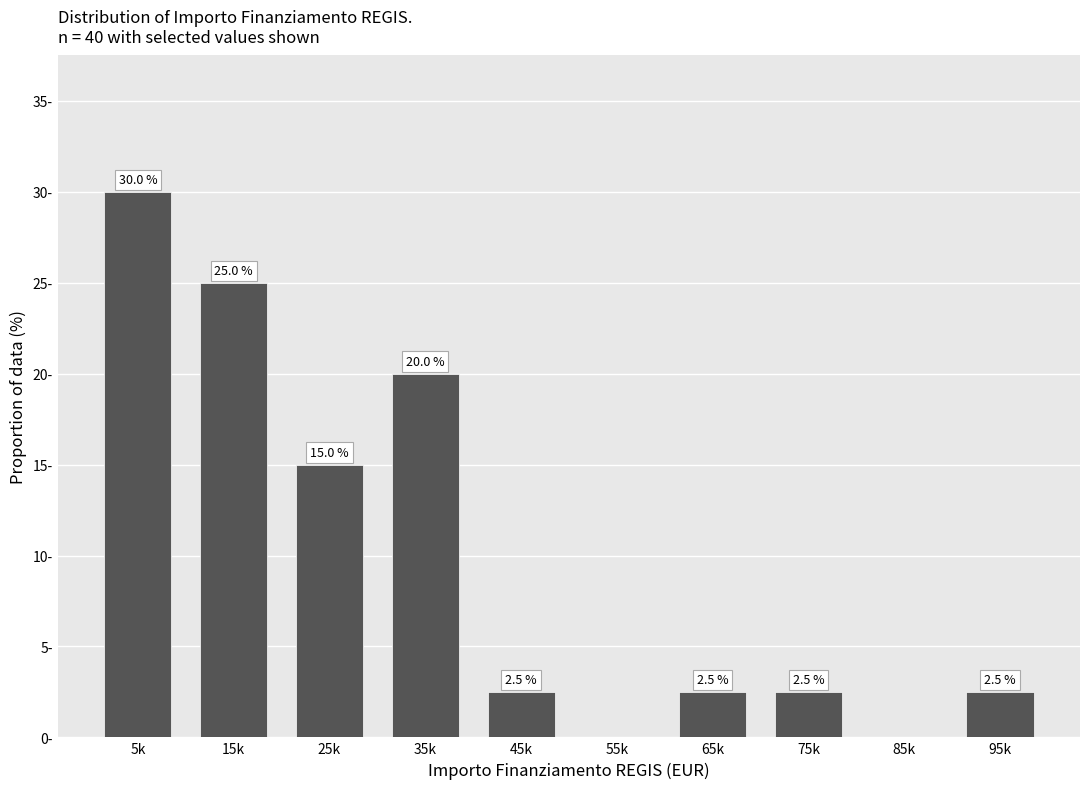

Where is the data nearest to the value 15?

25k